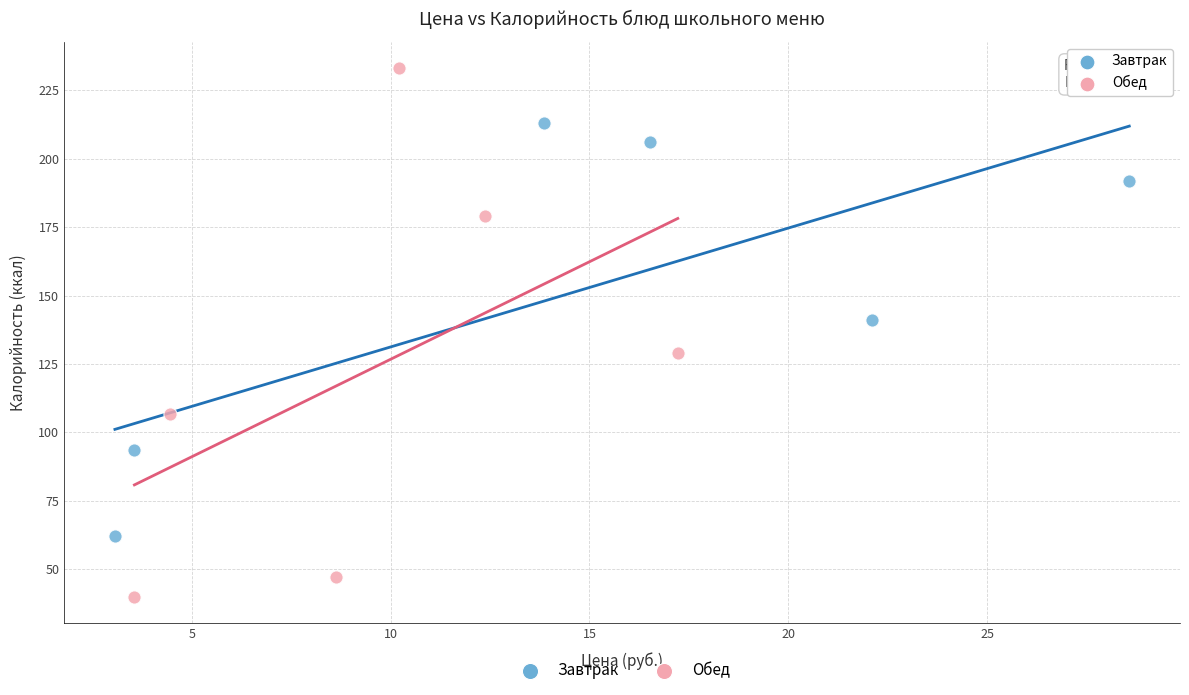

Which series reaches the minimum Y coordinate?

Обед